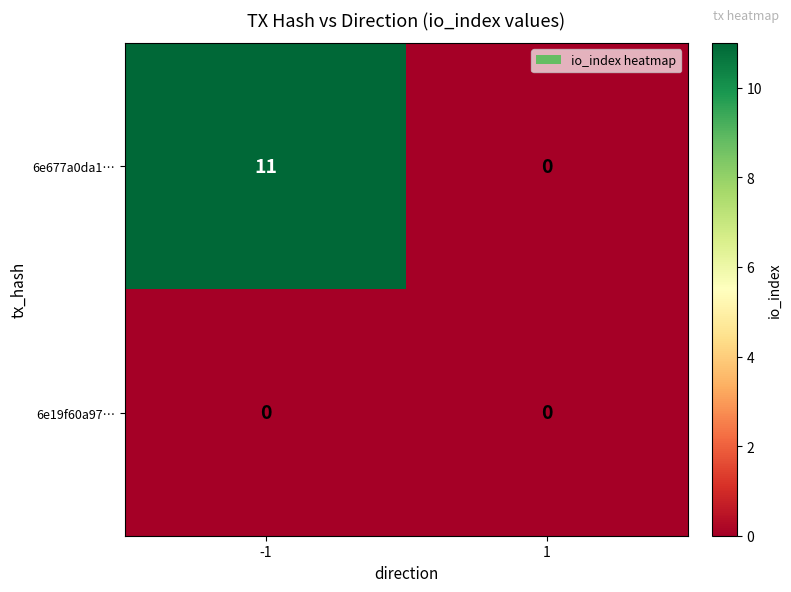

What is the maximum value shown in the chart?

11